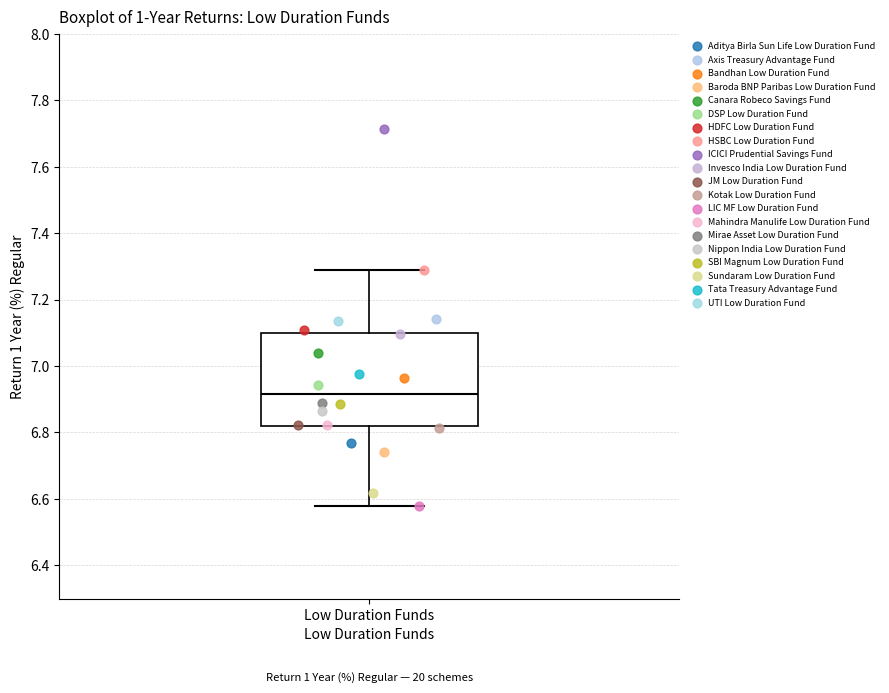

Read this box plot against the y-axis: the position of the median line, the range covered by the box, and the ends of both whiskers. The values are not printed on the chart, so give them approximately, as read against the axis.

median 6.92, box 6.82 to 7.10, whiskers 6.58 to 7.28